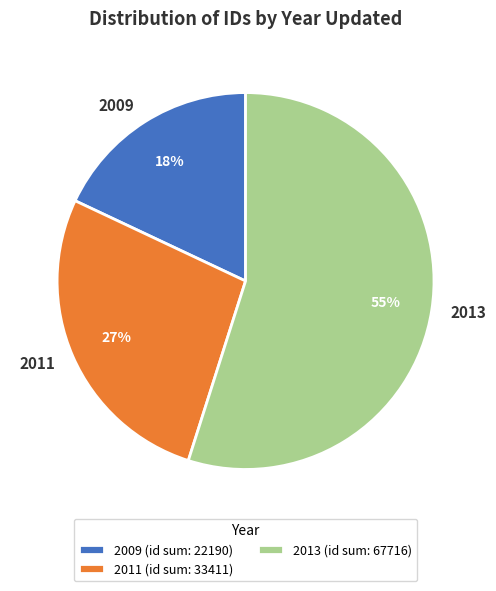

What is the ratio of the value at 2011 to the value at 2013?

0.5